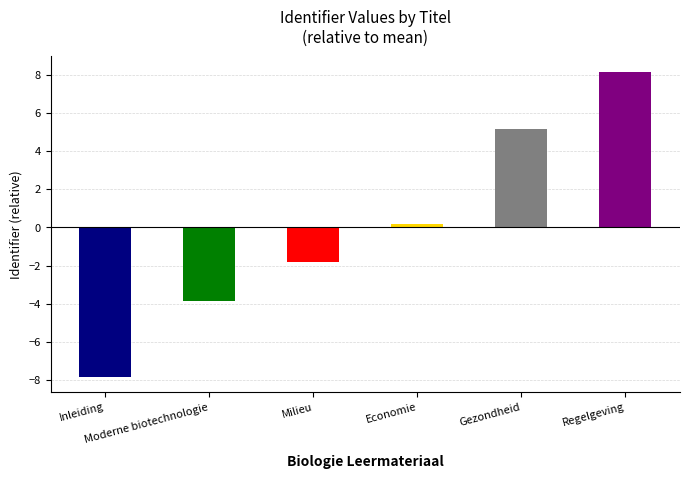

Where is the data nearest to the value 0?

Economie